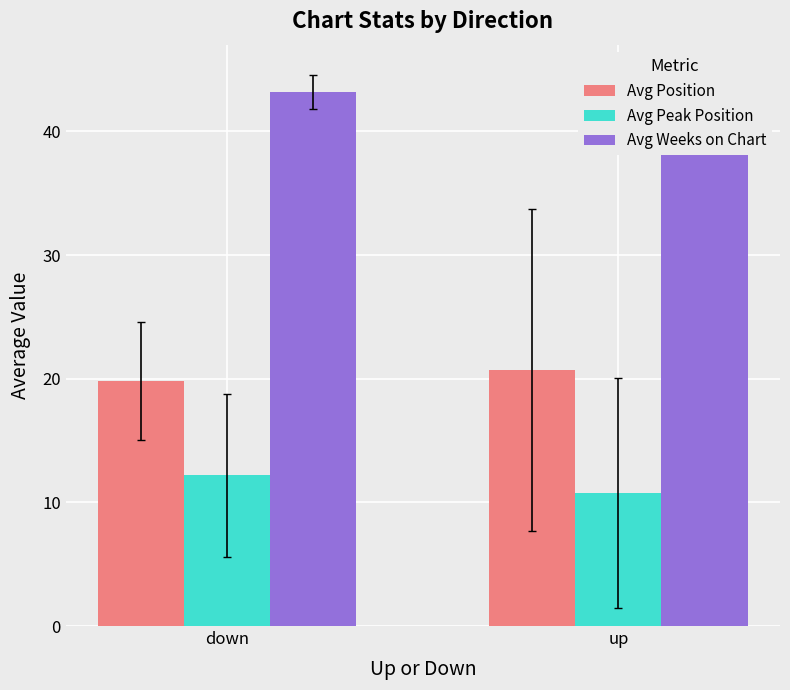

Read the Avg Weeks on Chart value at up.

42.4